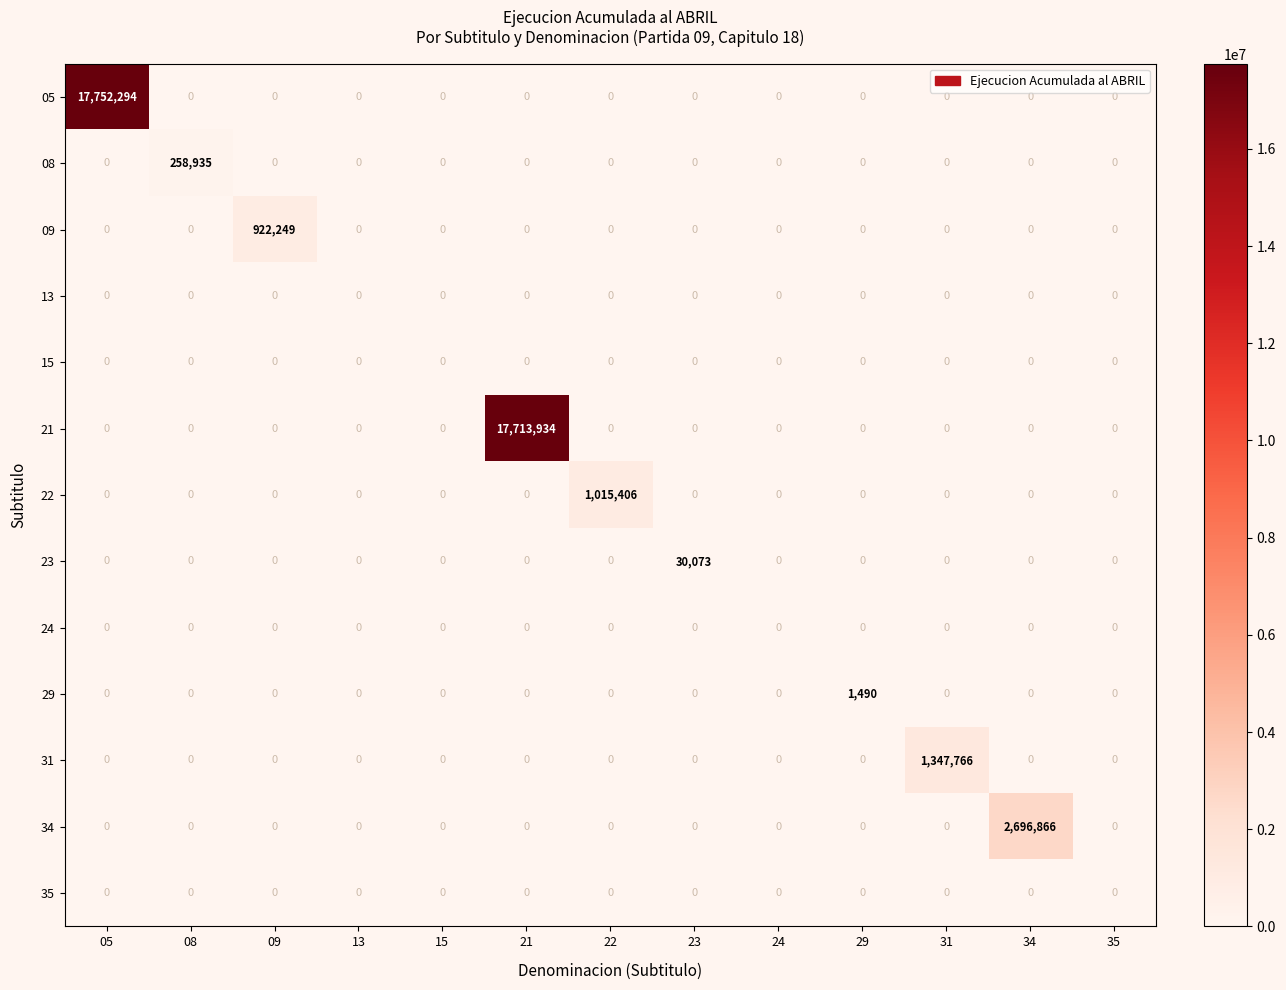

How many categories are shown in the chart?

13